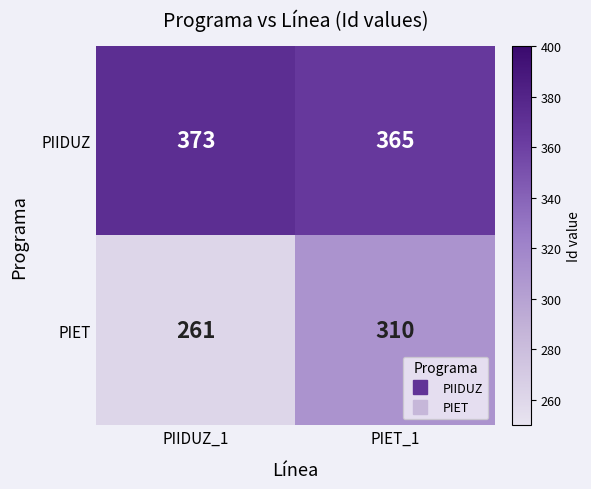

What is the sum of all PIET values?

571